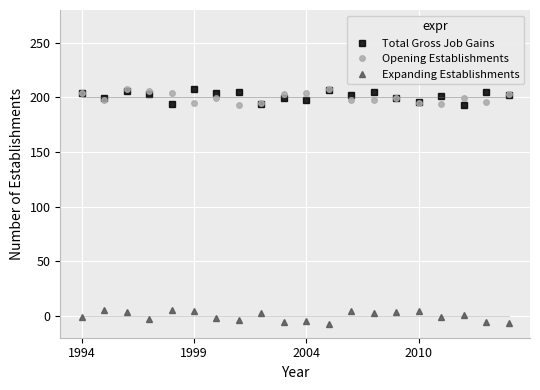

What is the greatest value displayed?

207.6